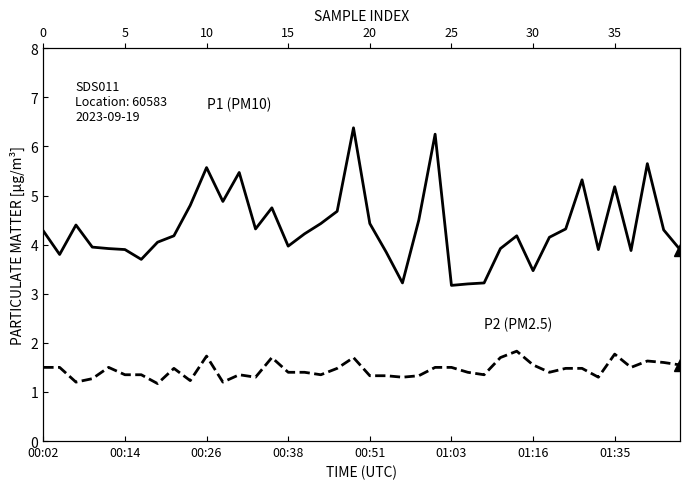

What value does the P2 (PM2.5) series have at 37?

1.6